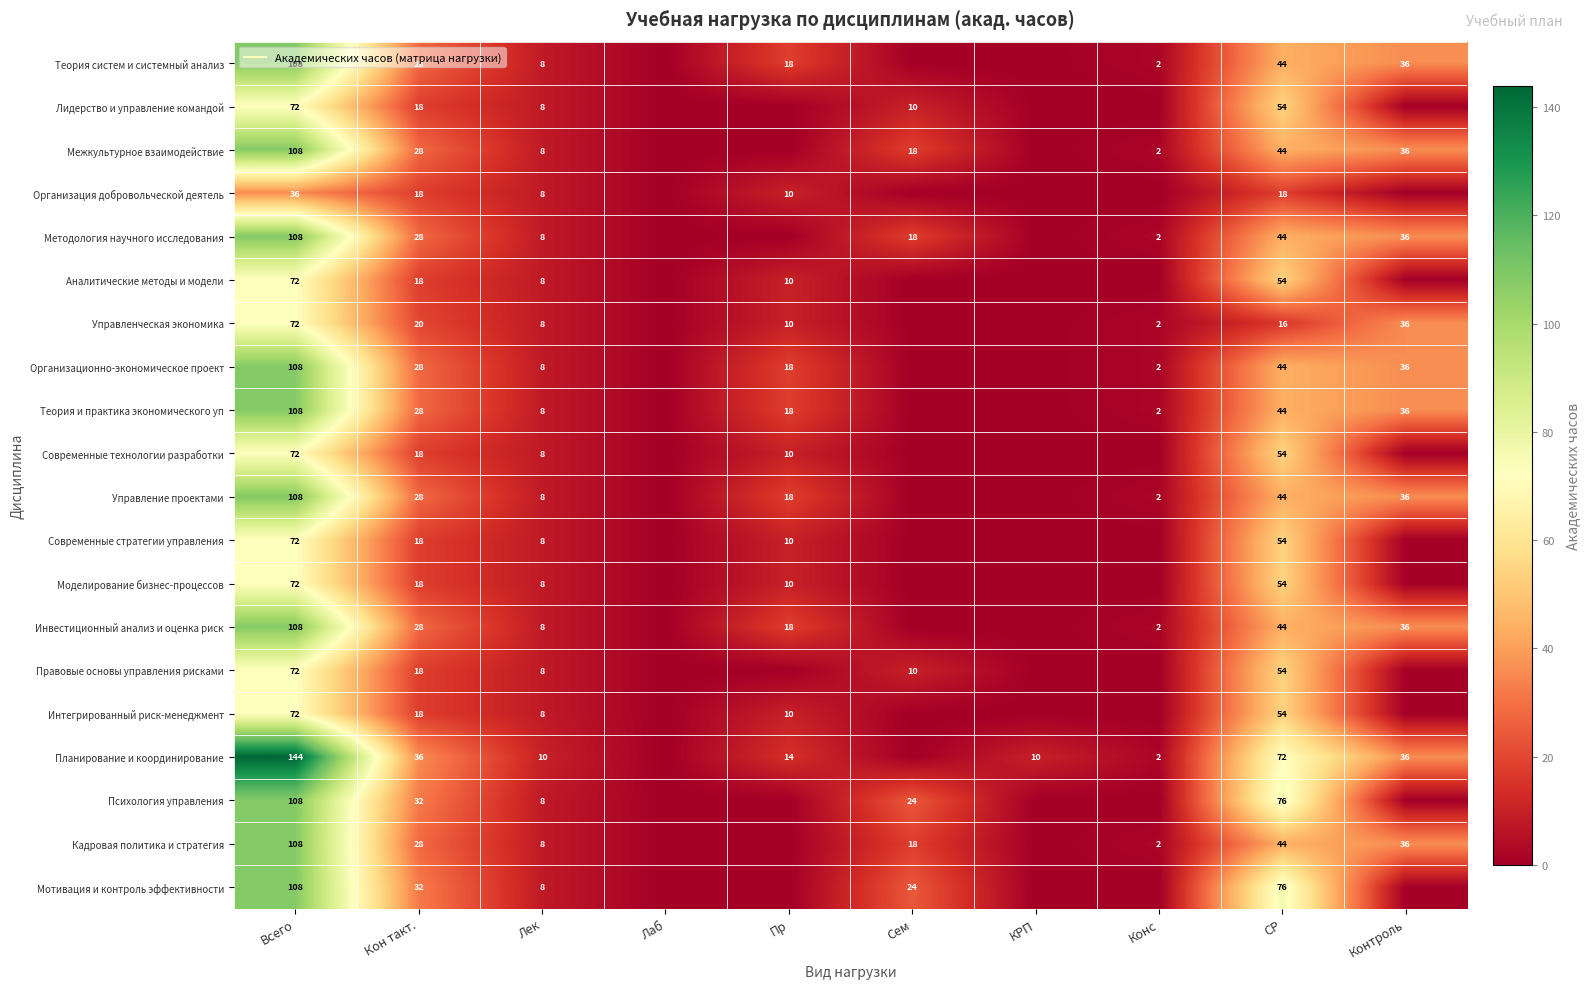

At which category is the sum across all series the highest?

Всего